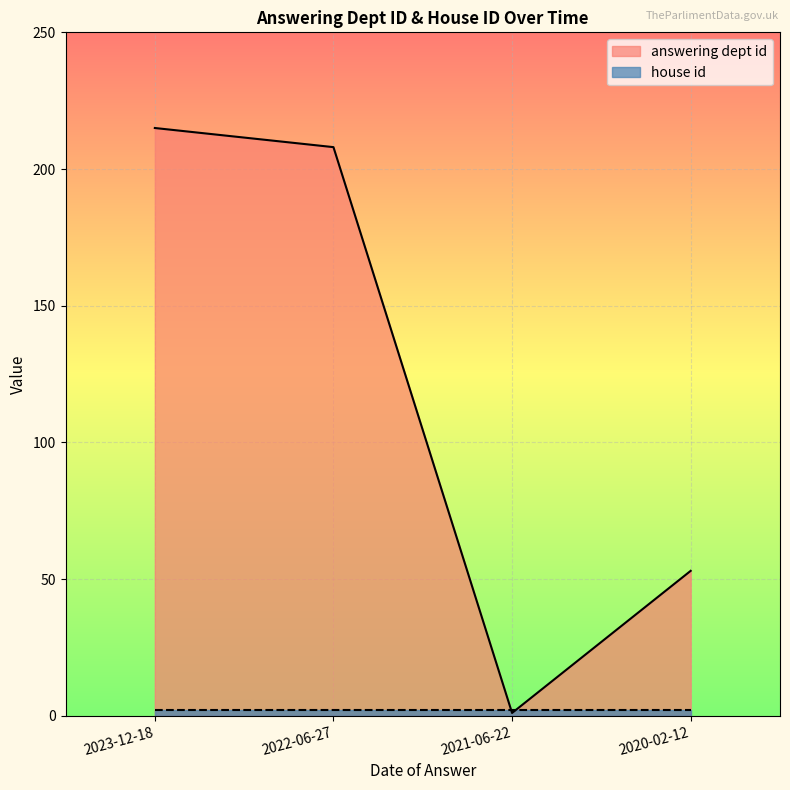

How many lines are shown in the chart?

2